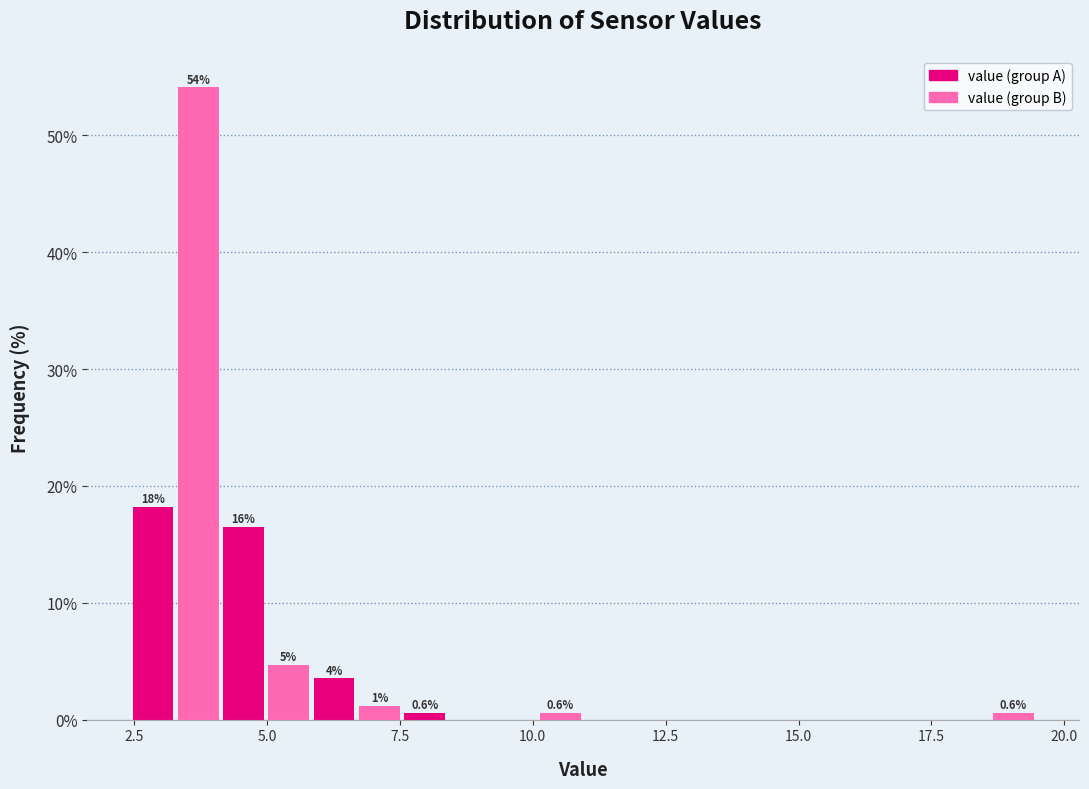

Read against the x-axis, roughly where is the centre of the tallest bar?

3.5